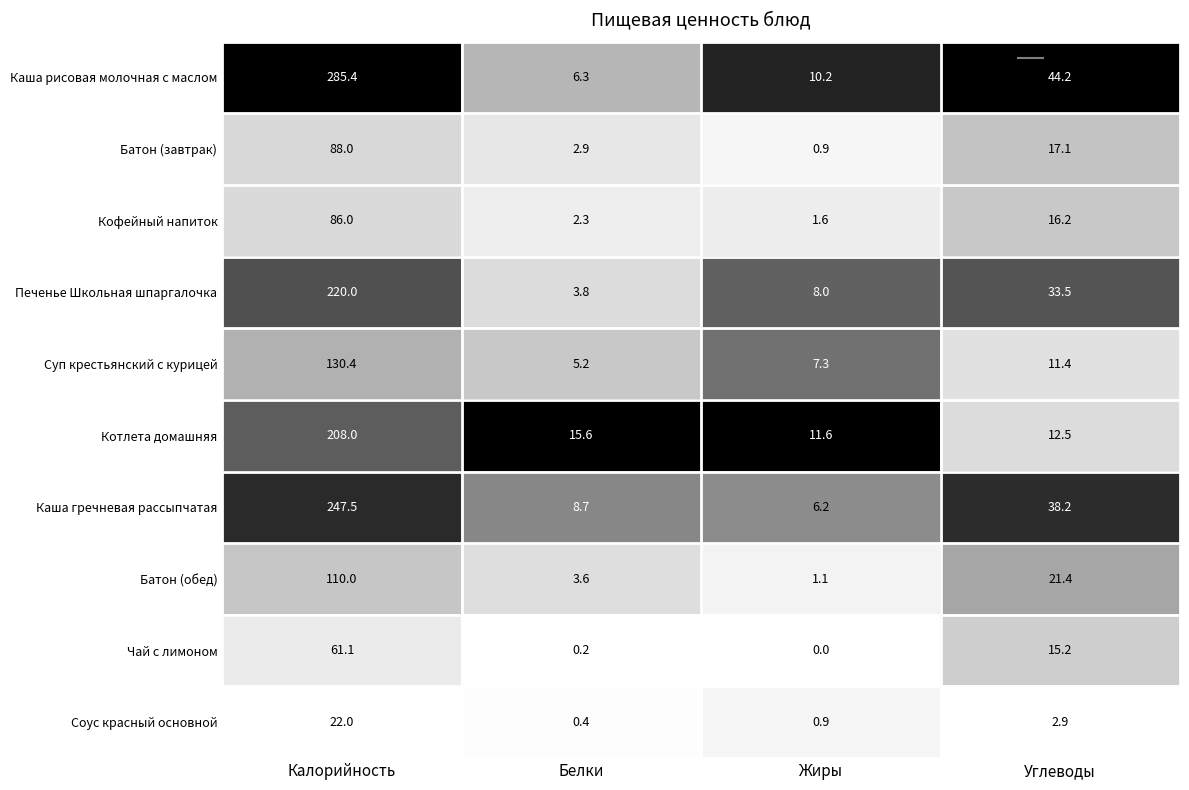

Which series has the widest spread of values?

Каша рисовая молочная с маслом